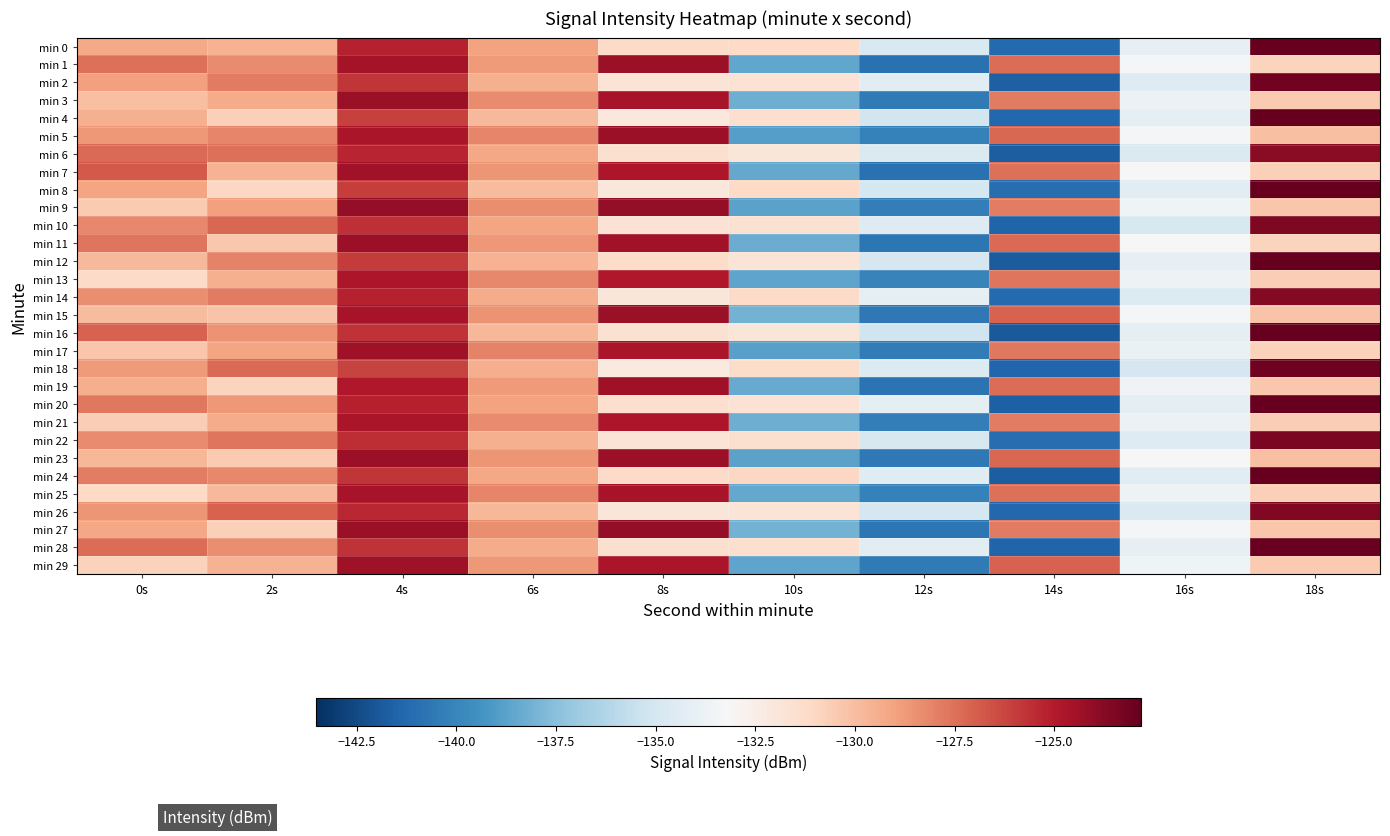

Rank the series by their maximum value, from lowest to highest.

min 13, min 21, min 25, min 7, min 17, min 19, min 29, min 5, min 11, min 23, min 1, min 3, min 15, min 9, min 27, min 6, min 14, min 26, min 10, min 22, min 2, min 18, min 28, min 0, min 20, min 16, min 4, min 12, min 24, min 8